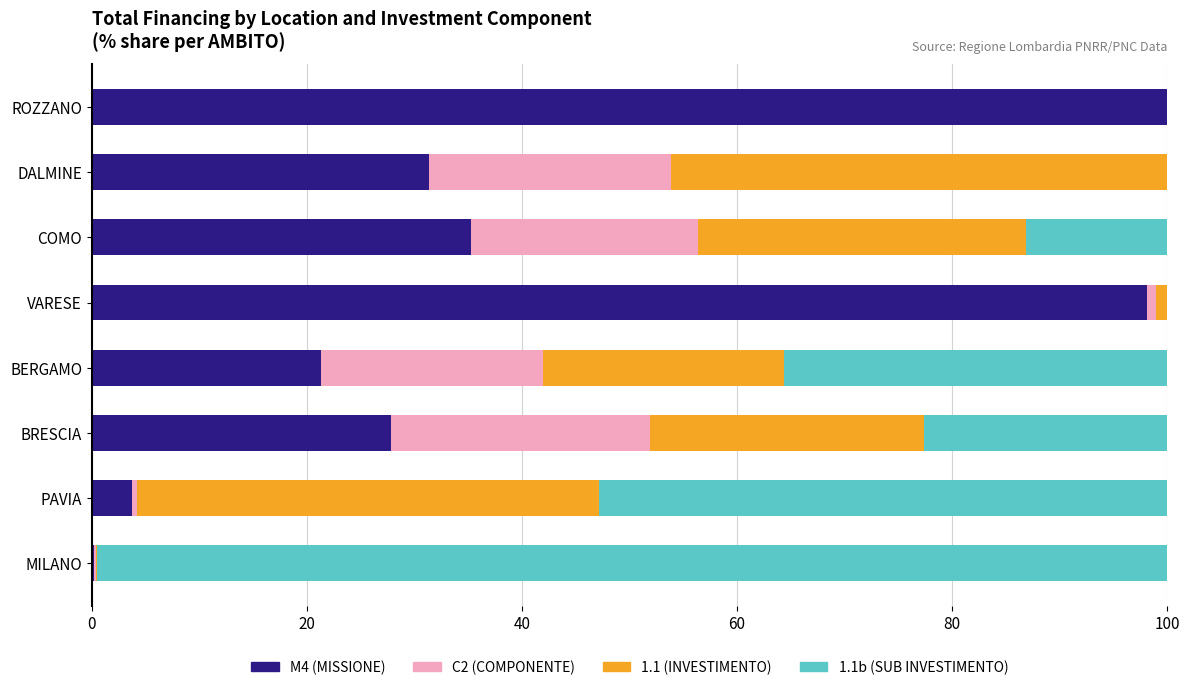

What is the total value across all series at DALMINE?

100.0